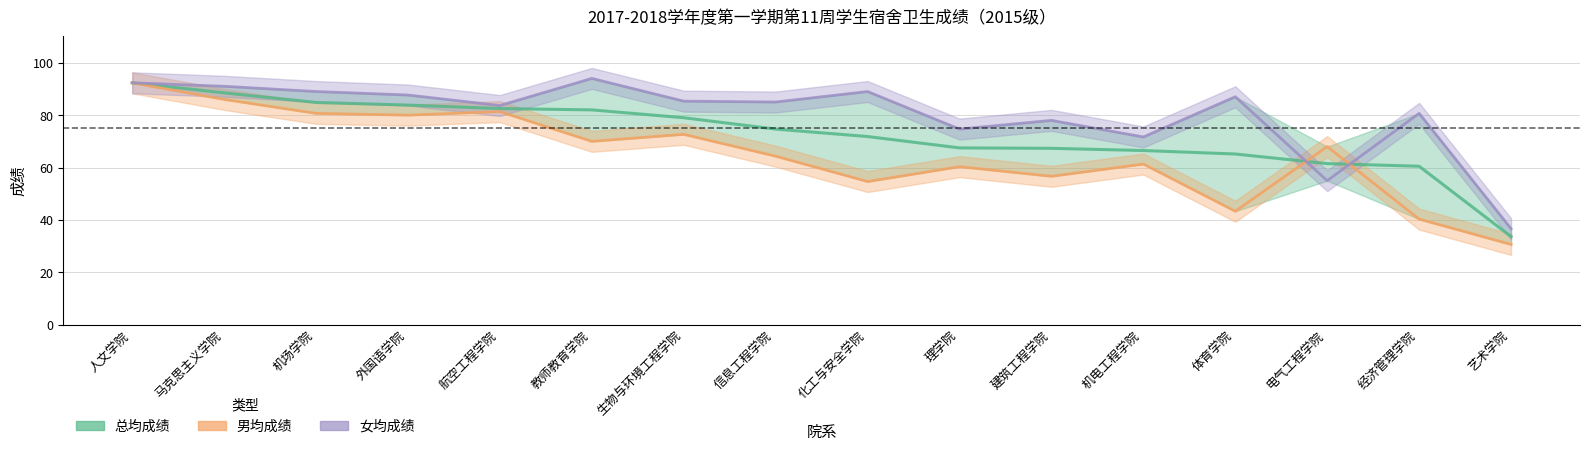

What is the label of the 2nd point from the right?

经济管理学院